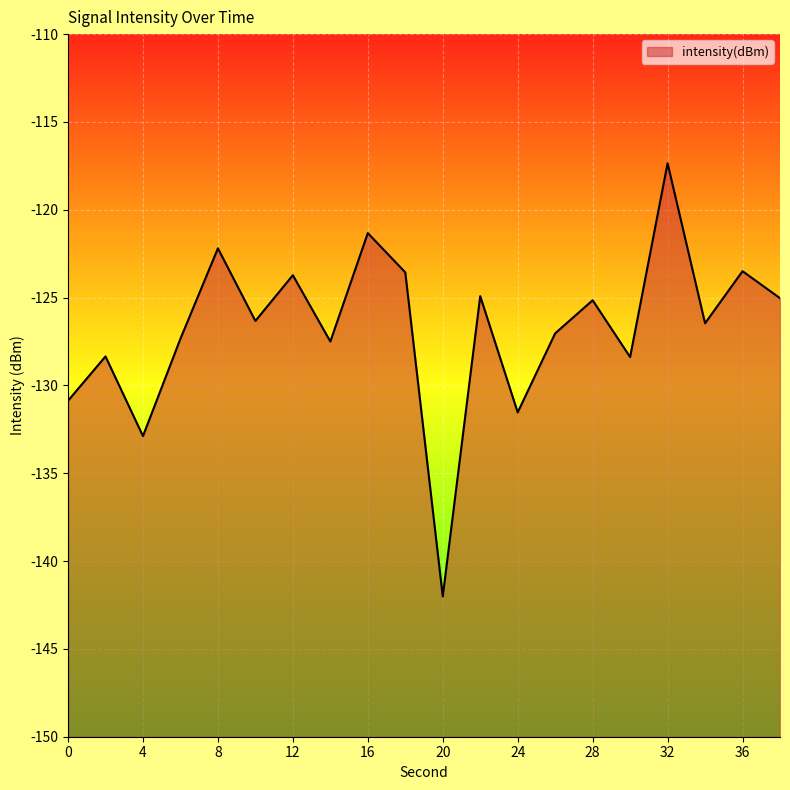

Reading left to right, transcribe all the data shown in this chart.

-130.9	-128.3	-132.9	-127.3	-122.2	-126.3	-123.7	-127.5	-121.3	-123.6	-142.0	-124.9	-131.5	-127.0	-125.2	-128.4	-117.4	-126.5	-123.5	-125.0